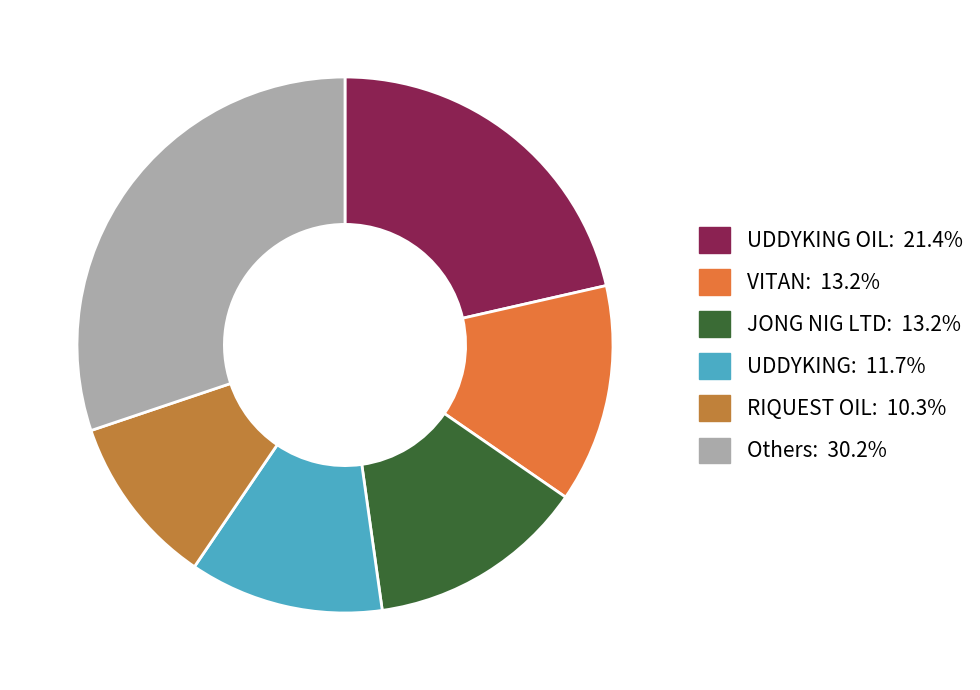

How many slices are in this pie chart?

6